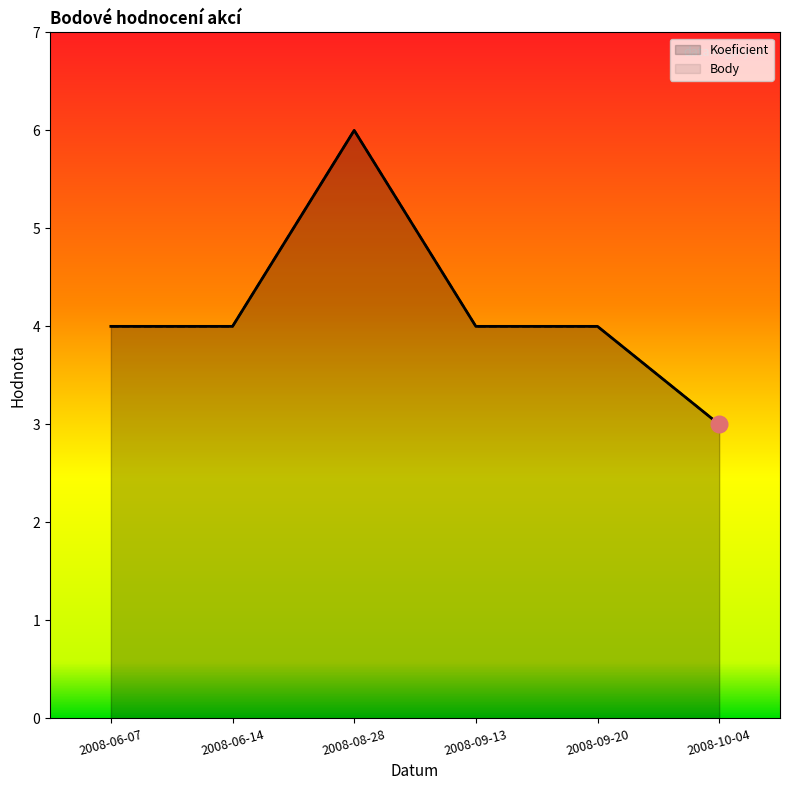

Reading right to left, extract all data points from this chart.

Koeficient: 3	4	4	6	4	4
Body: 3	4	4	6	4	4